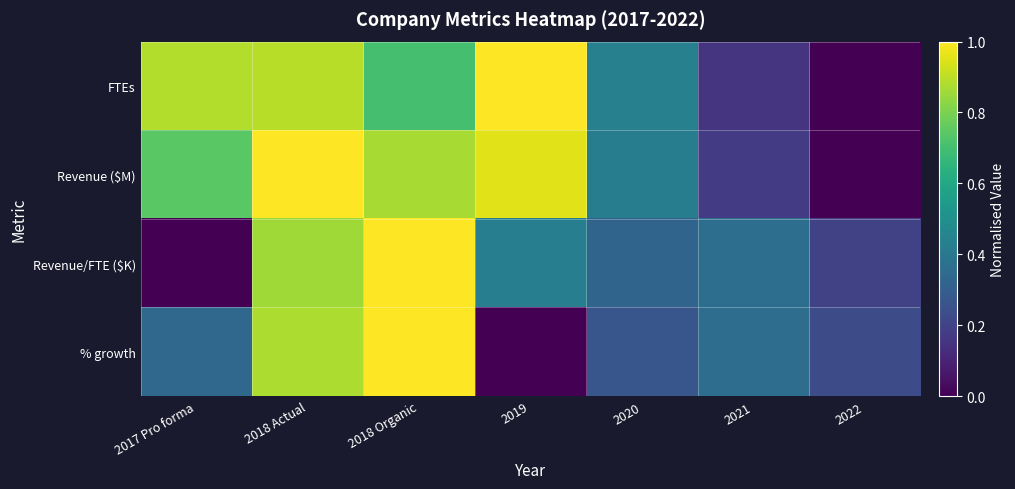

Rank the series at 2018 Actual from highest to lowest value.

Revenue ($M), FTEs, % growth, Revenue/FTE ($K)